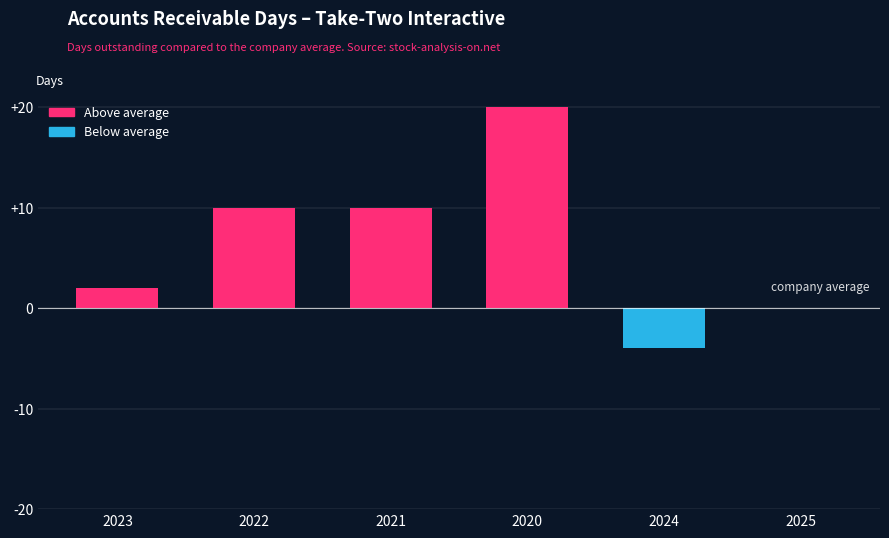

Which has a higher value, 2021 or 2020?

2020